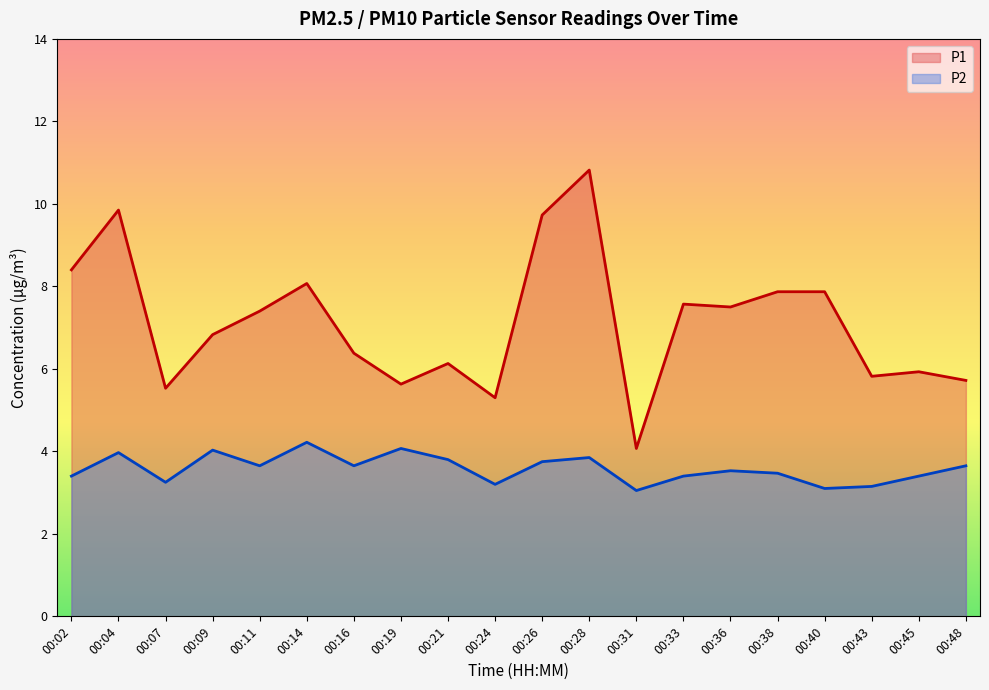

List the labels in order of P2 value, smallest first.

00:31, 00:40, 00:43, 00:24, 00:07, 00:02, 00:33, 00:45, 00:38, 00:36, 00:11, 00:16, 00:48, 00:26, 00:21, 00:28, 00:04, 00:09, 00:19, 00:14